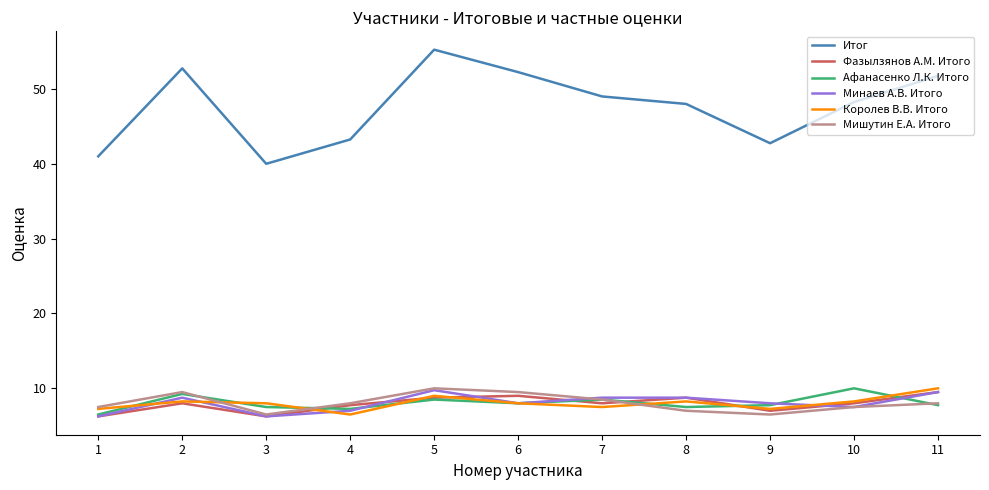

True or false: Итог and Мишутин Е.А. Итого cross at least once.

False